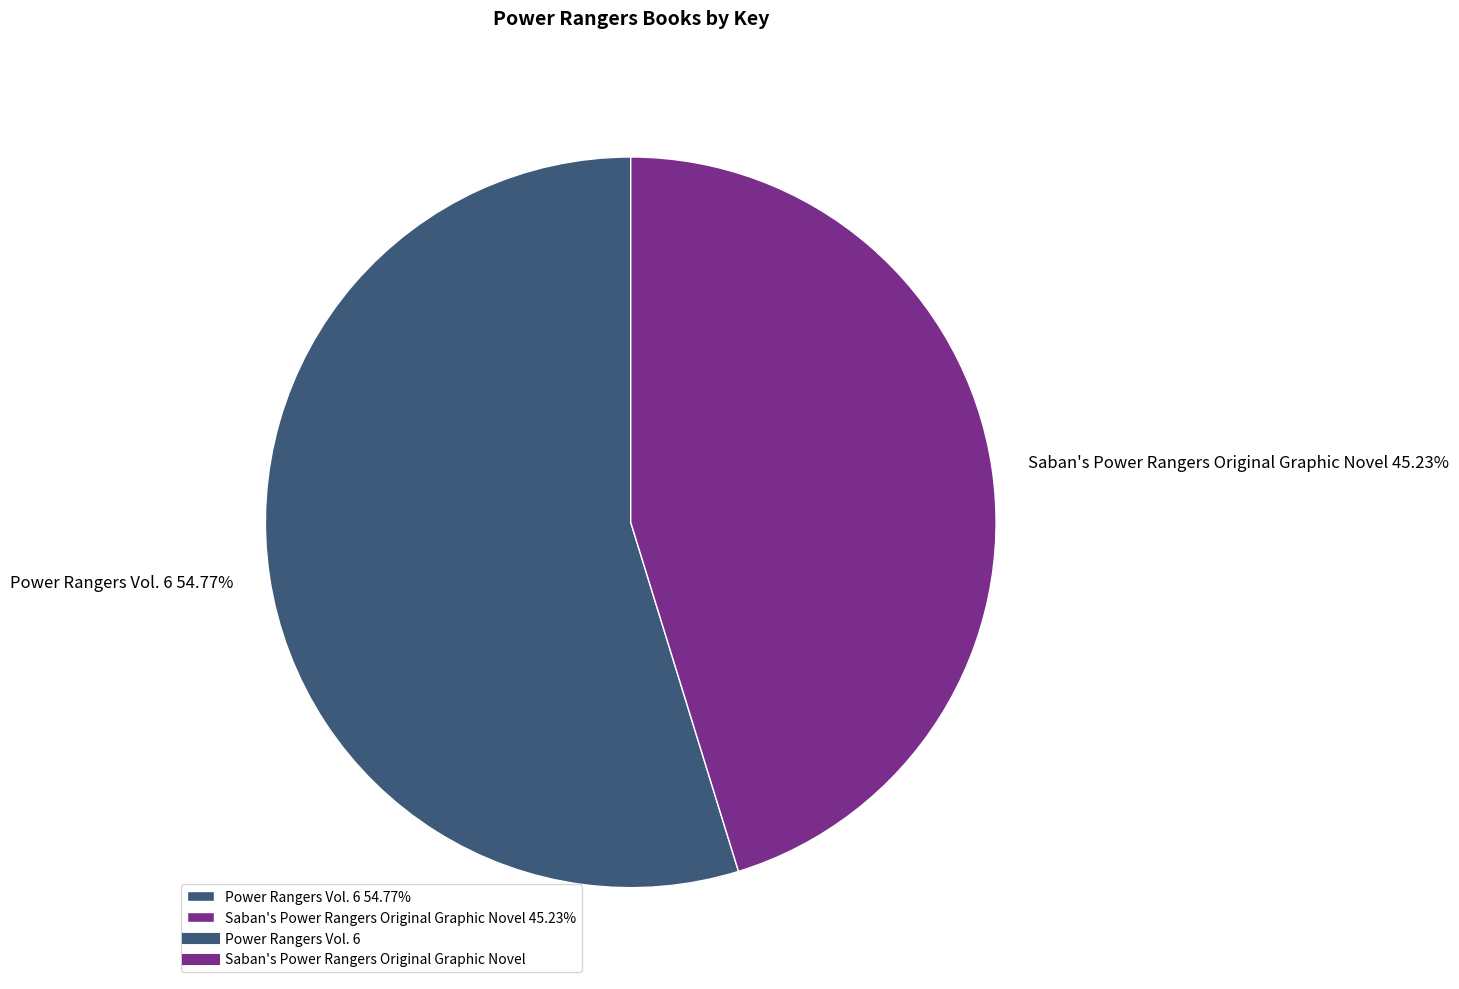

How many segments does this pie chart have?

2